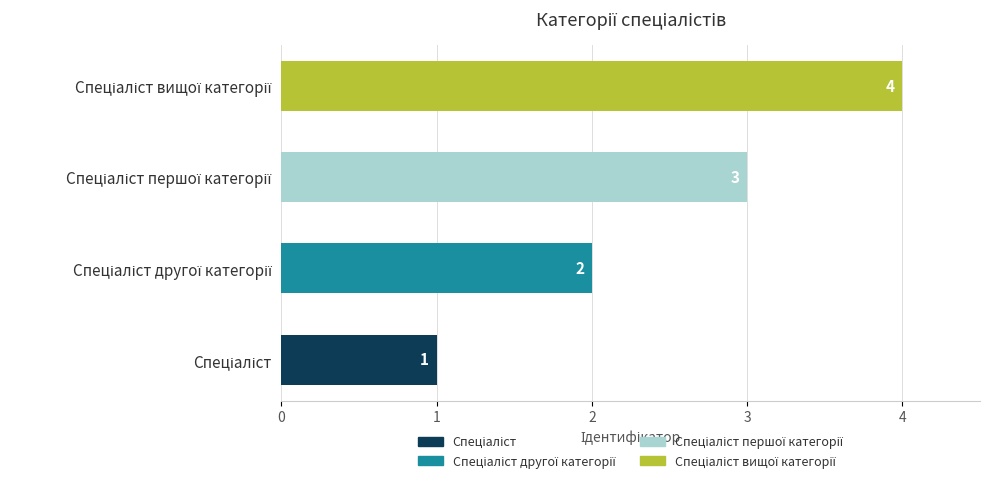

What is the maximum value shown in the chart?

4